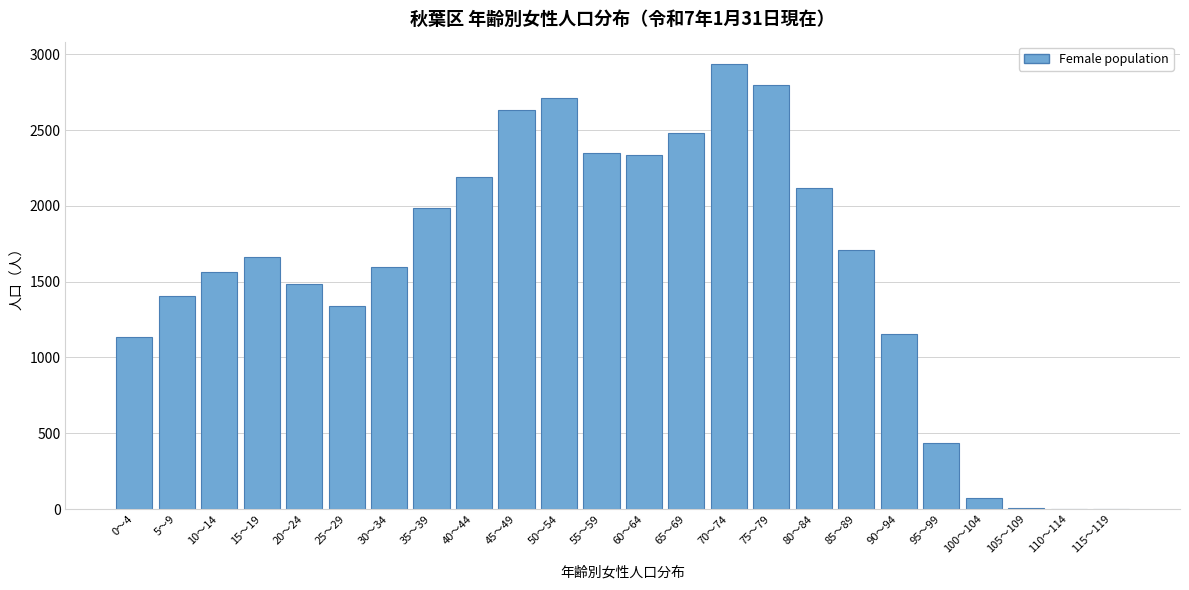

What is the change in value from 60～64 to 115～119?

-2335